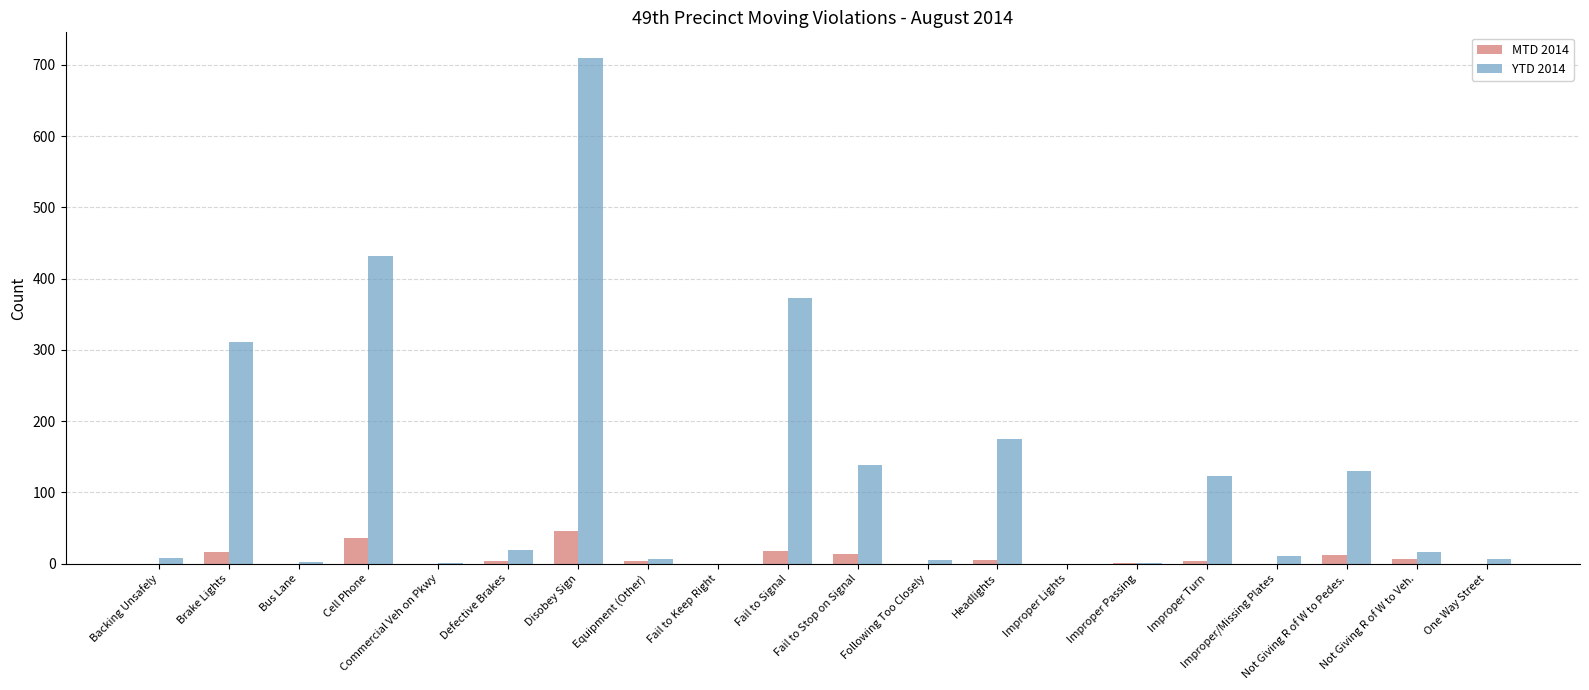

What is the sum of all YTD 2014 values?

2468